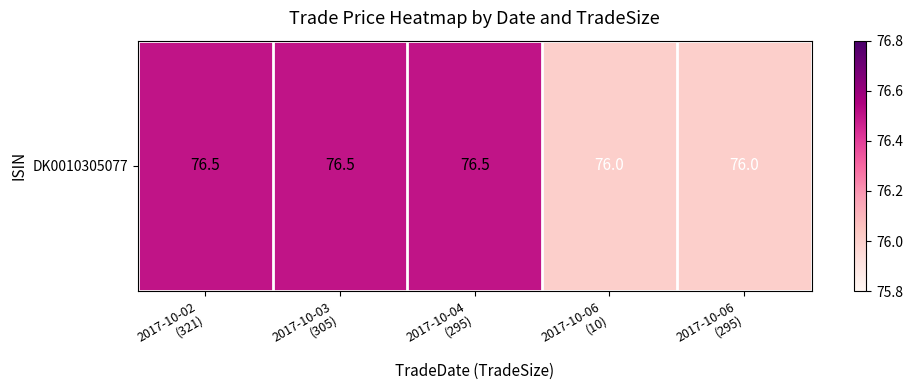

What is the smallest value displayed?

76.0